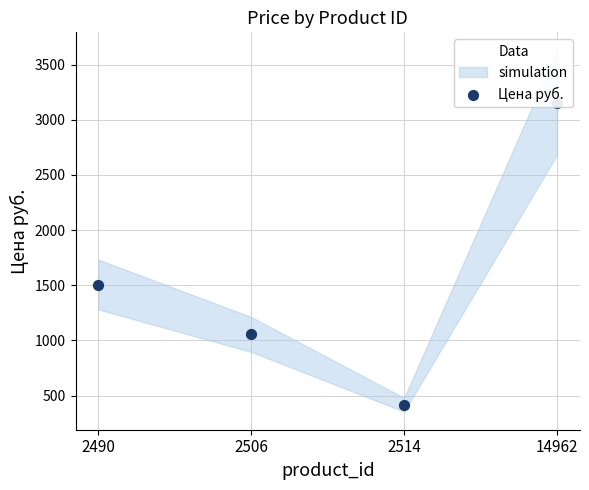

What is the ratio of the value at 2490 to the value at 2514?

3.6